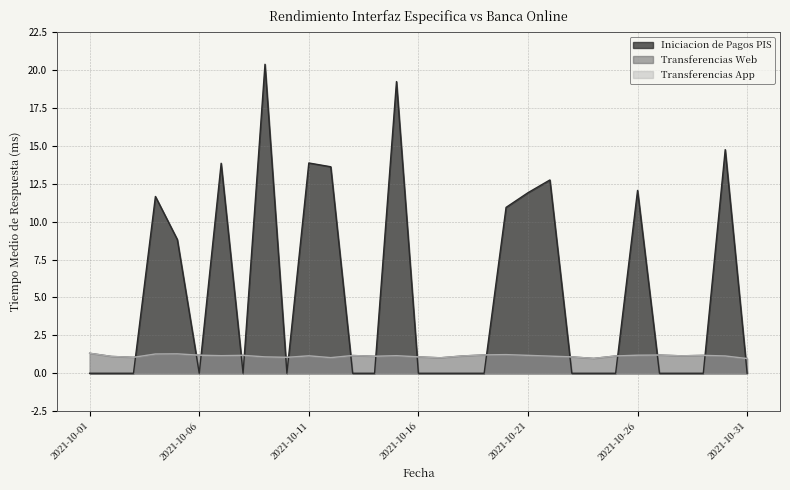

List the series in order of their peak value, highest first.

Iniciacion de Pagos PIS, Transferencias Web, Transferencias App